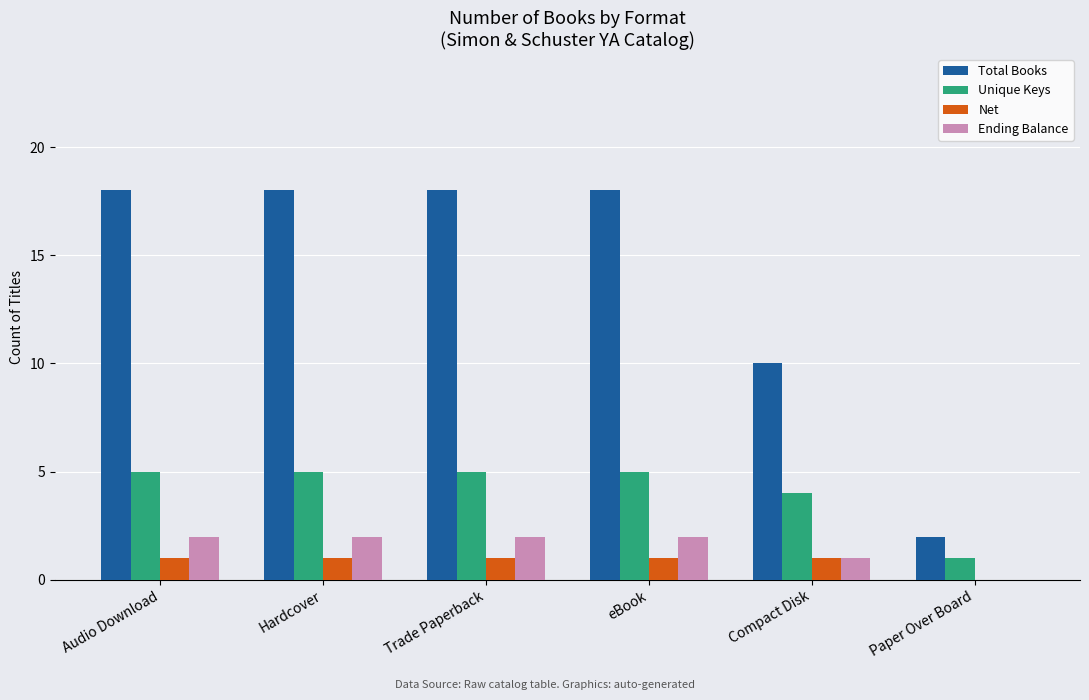

What is the greatest value displayed?

18